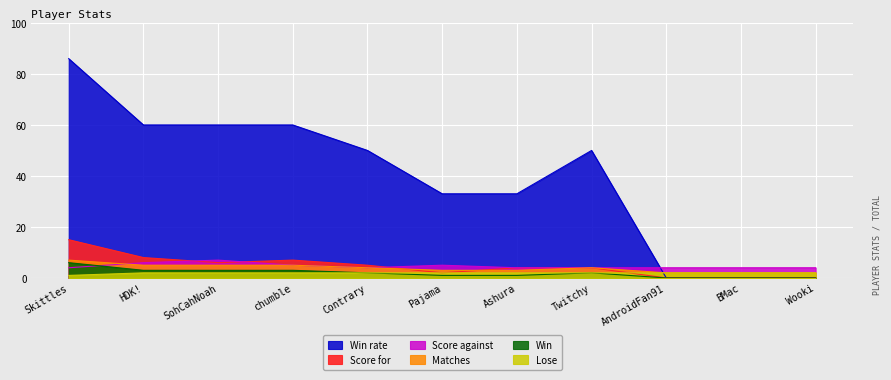

Which category has the lowest value across all series?

AndroidFan91